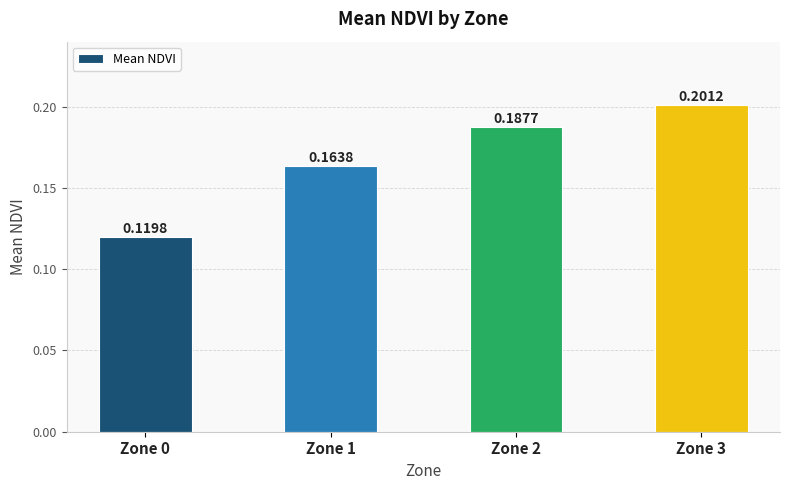

Rank the categories by value from highest to lowest.

Zone 3, Zone 2, Zone 1, Zone 0